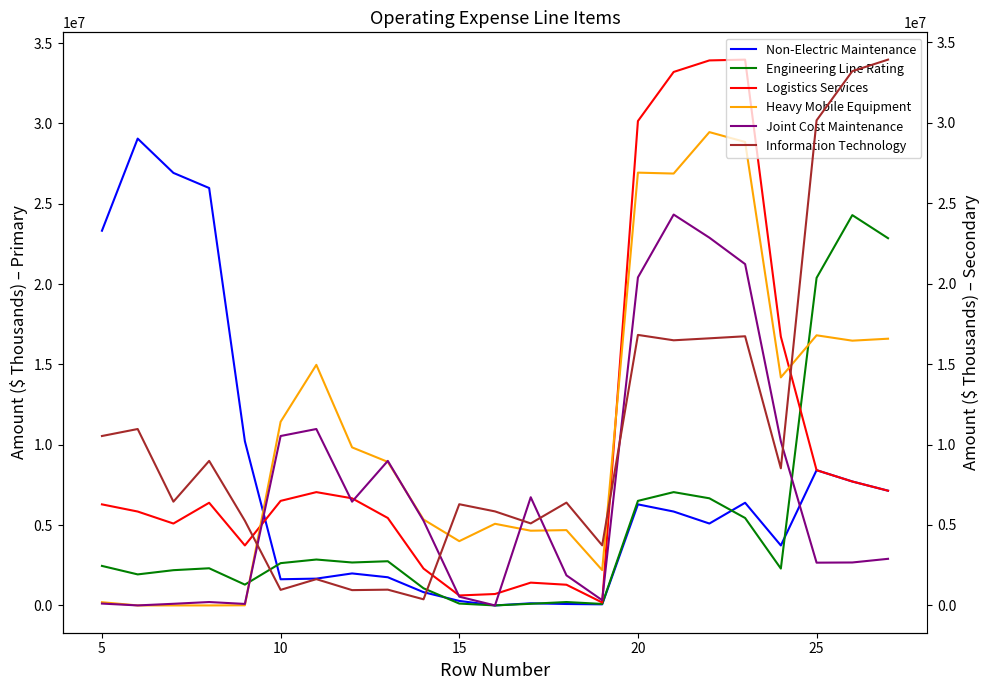

How many lines are shown in the chart?

6